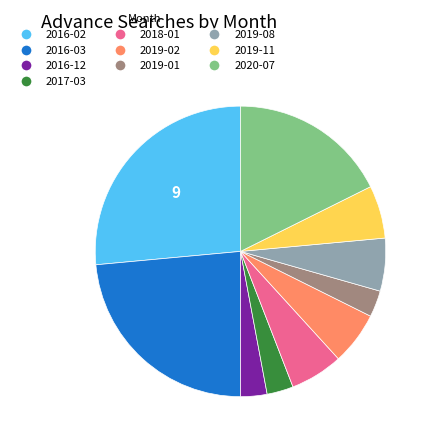

Combined, do 2016-12 and 2019-02 account for over 50%?

No